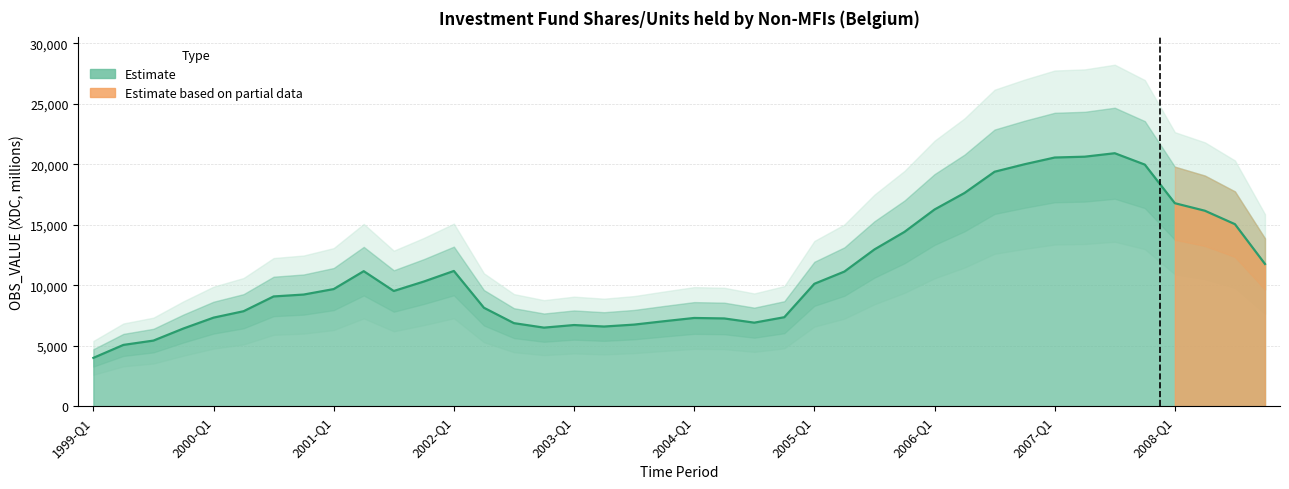

What is the average value?

11176.5